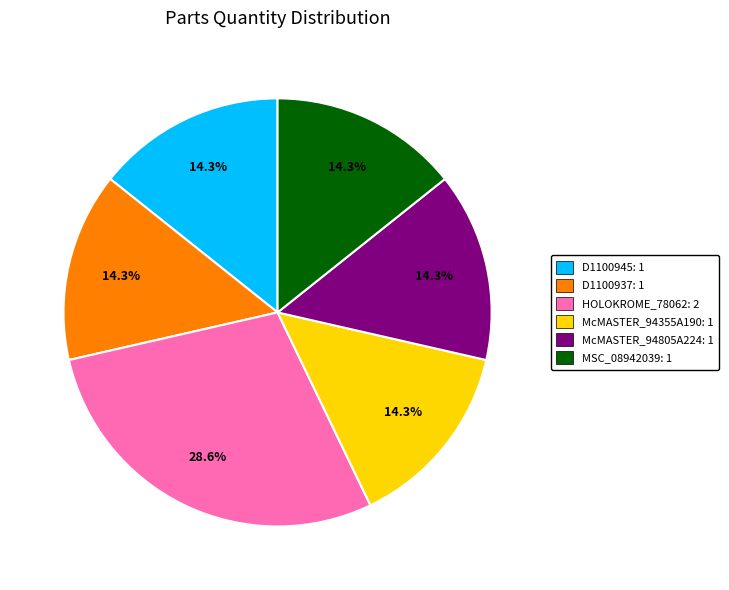

Is there any slice that represents more than half of the pie?

No